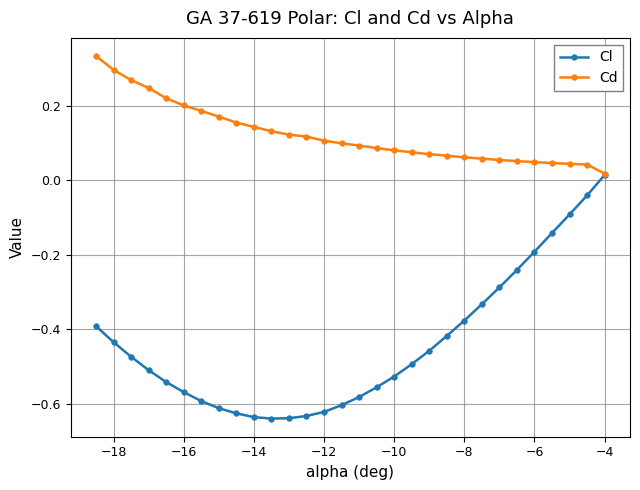

Which series has the largest range (max minus min)?

Cl